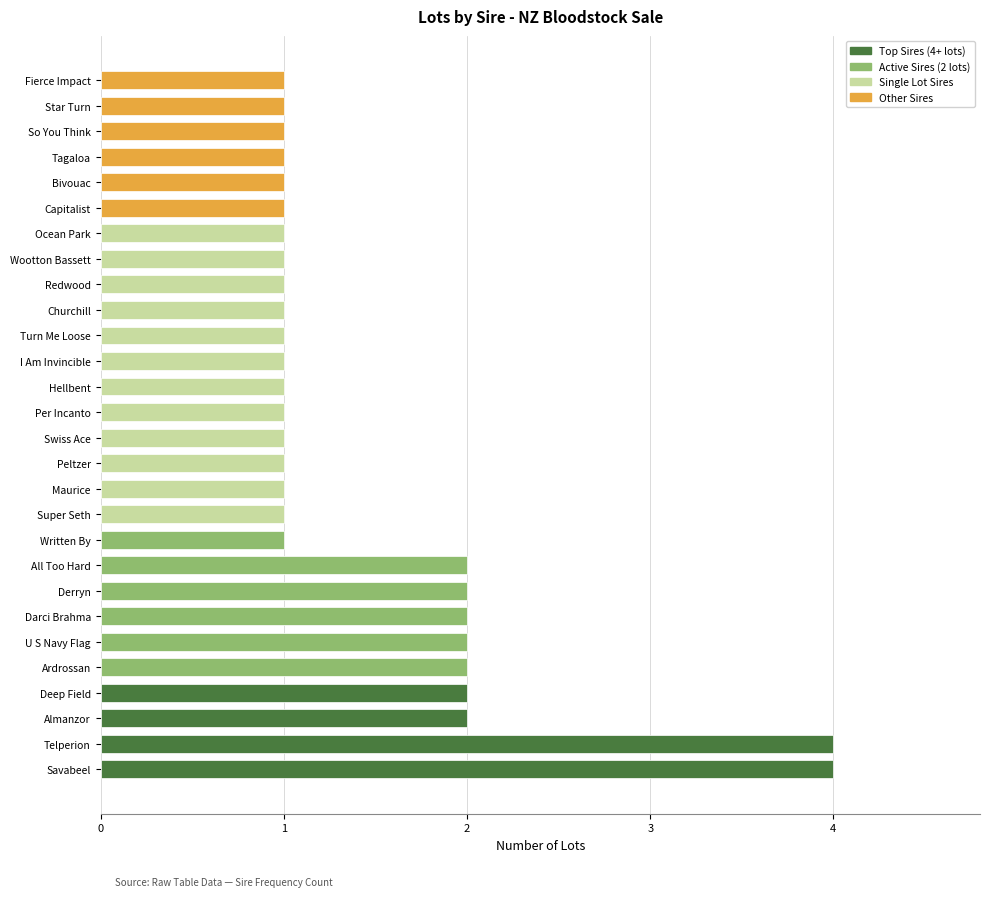

How many categories are shown in the chart?

28